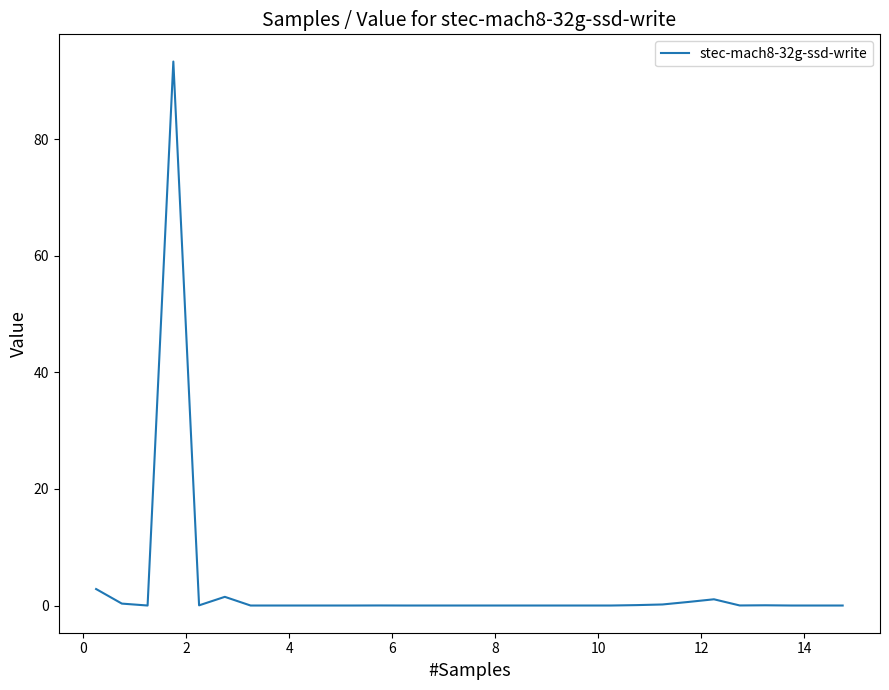

What is the difference between the second highest and second lowest values?

2.8